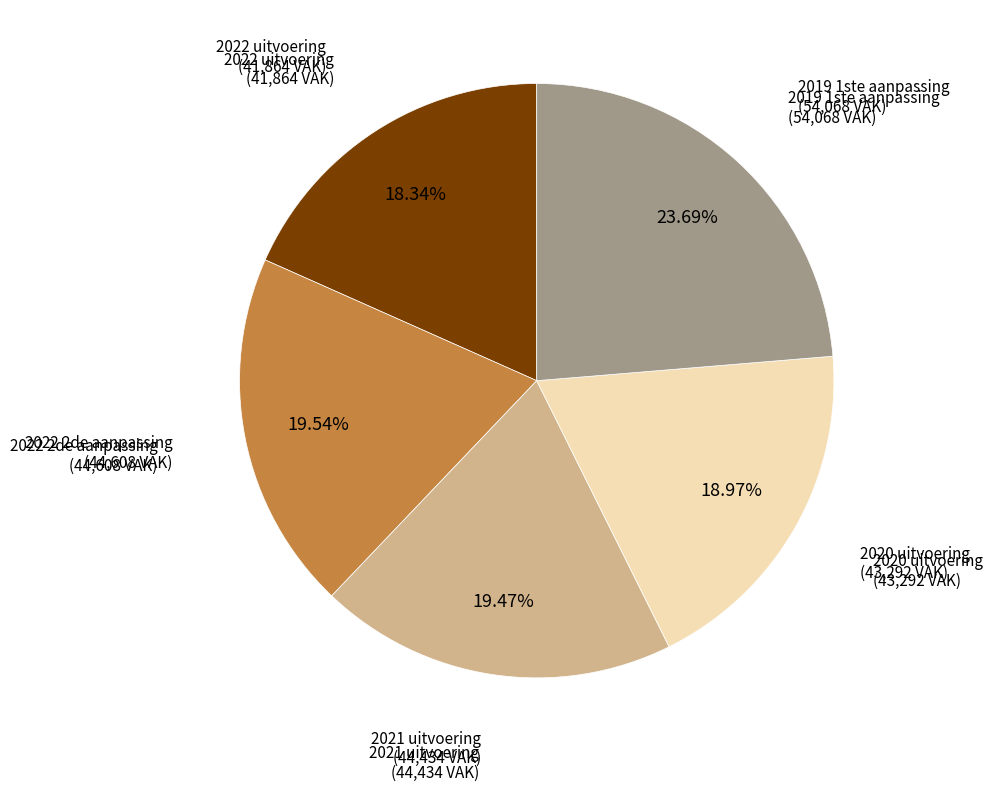

Between 2022 2de aanpassing and 2019 1ste aanpassing, which is larger?

2019 1ste aanpassing